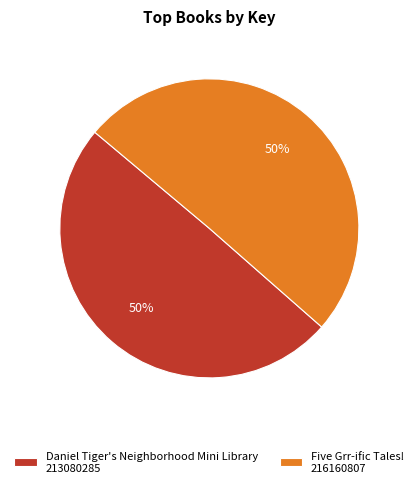

True or false: Daniel Tiger's Neighborhood Mini Library accounts for 50% of the total.

True